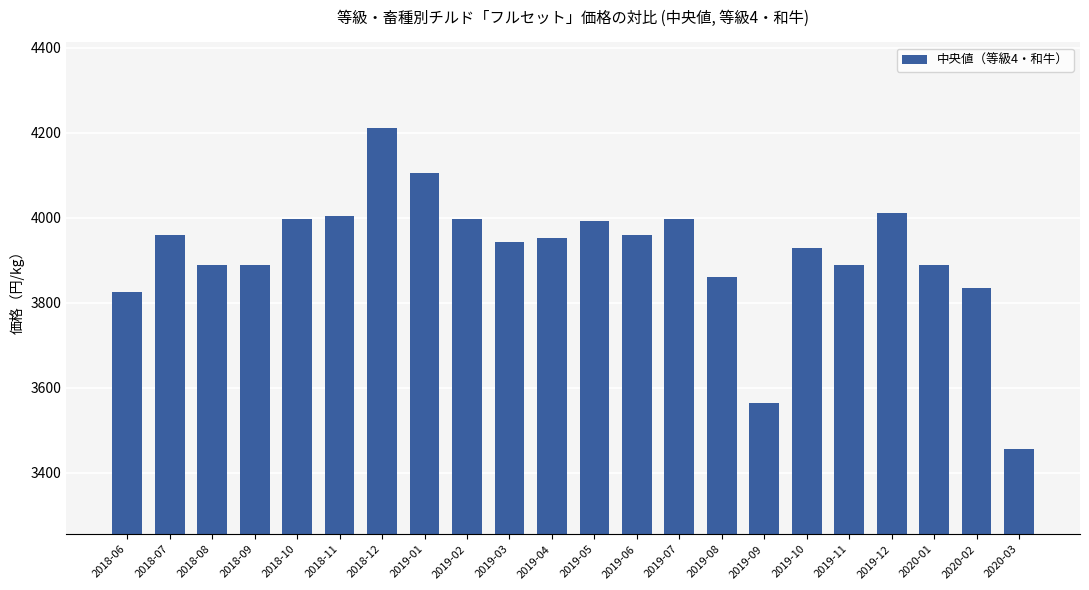

Where does the data first go above 3952?

2018-07